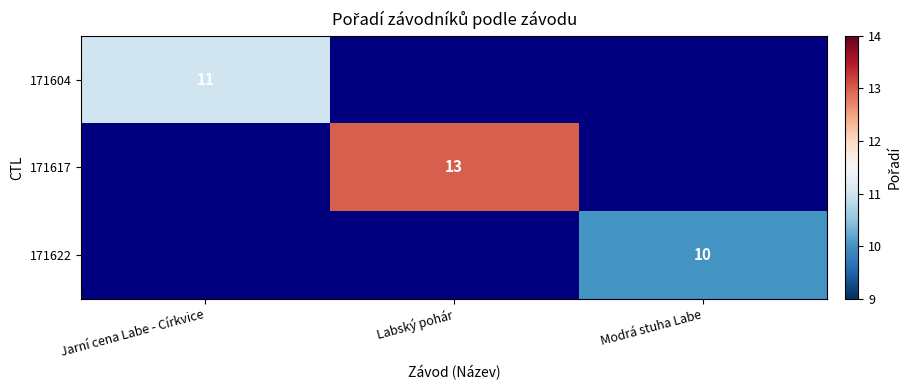

True or false: 171617 has a value of 13 at Labský pohár.

True